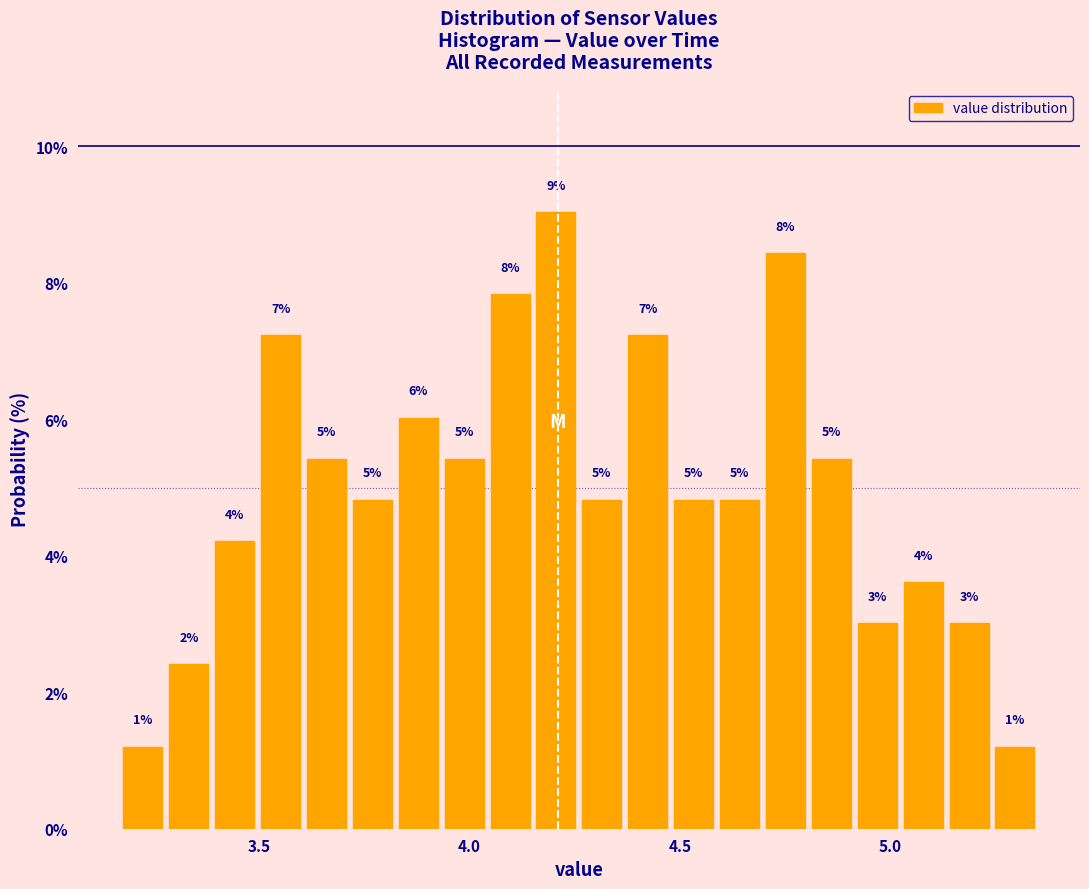

Read against the x-axis, roughly where is the centre of the tallest bar?

4.20